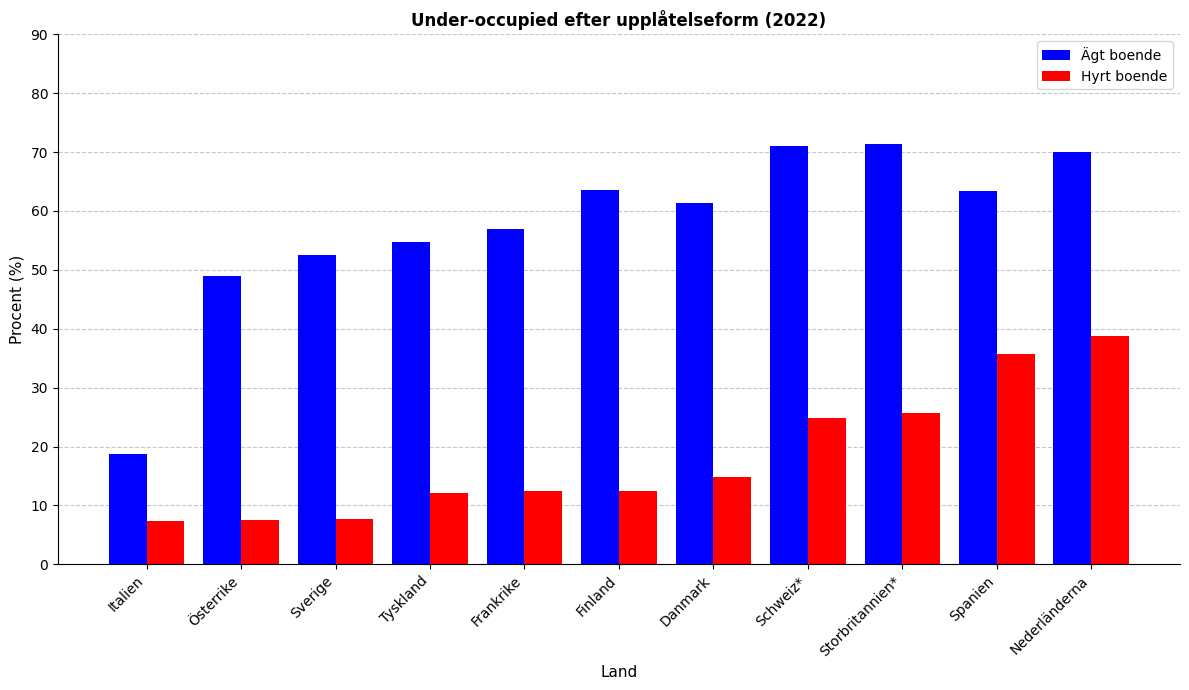

What value does the Ägt boende series have at Finland?

63.6